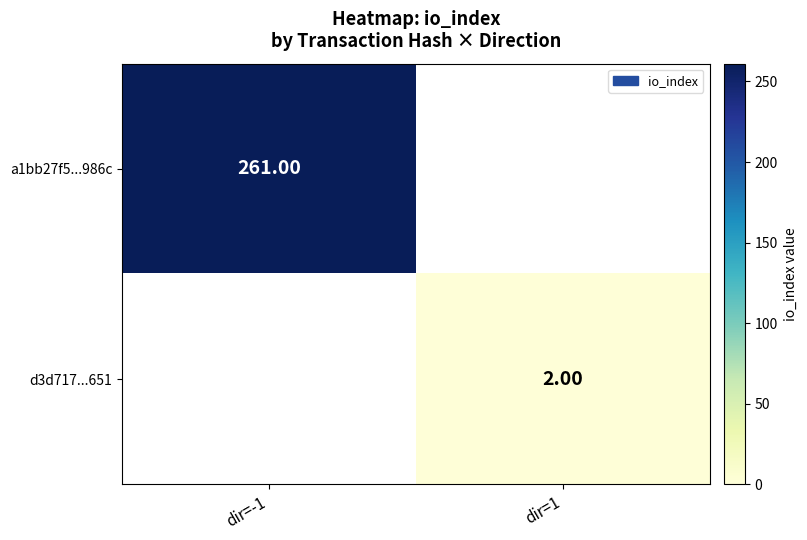

Rank the series by their maximum value, from highest to lowest.

a1bb27f5...986c, d3d717...651